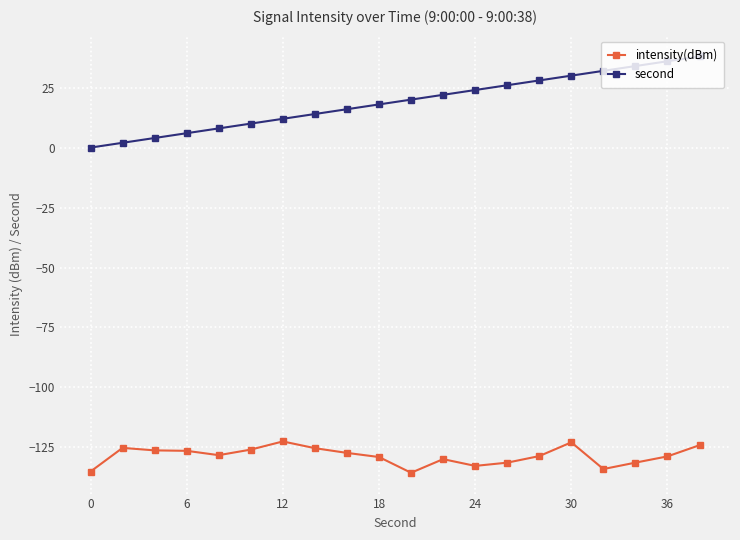

Which series has the largest total across all categories?

second